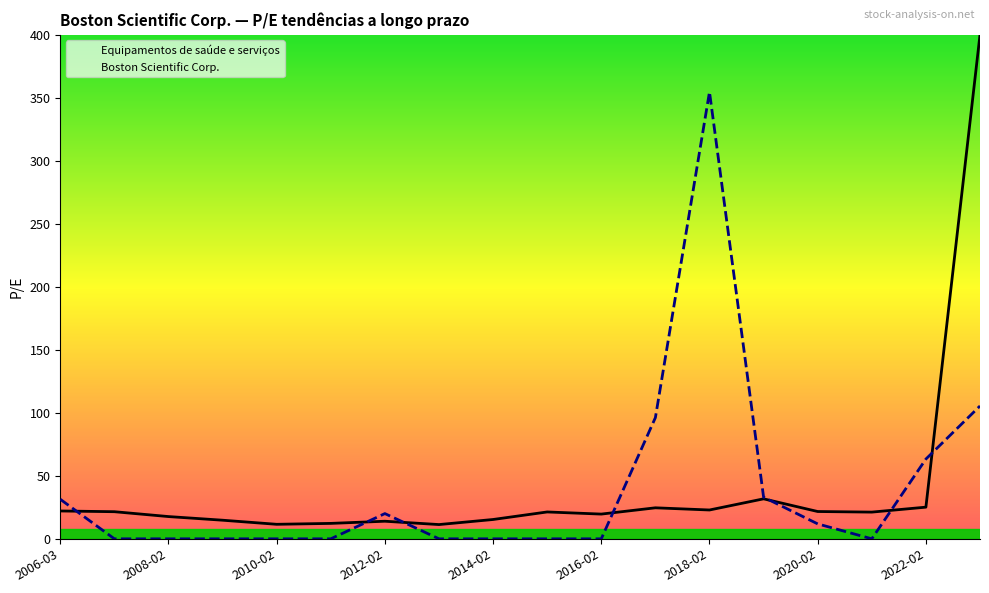

What is the difference between the Boston Scientific Corp. values at 2016-02 and 2006-03?

31.4